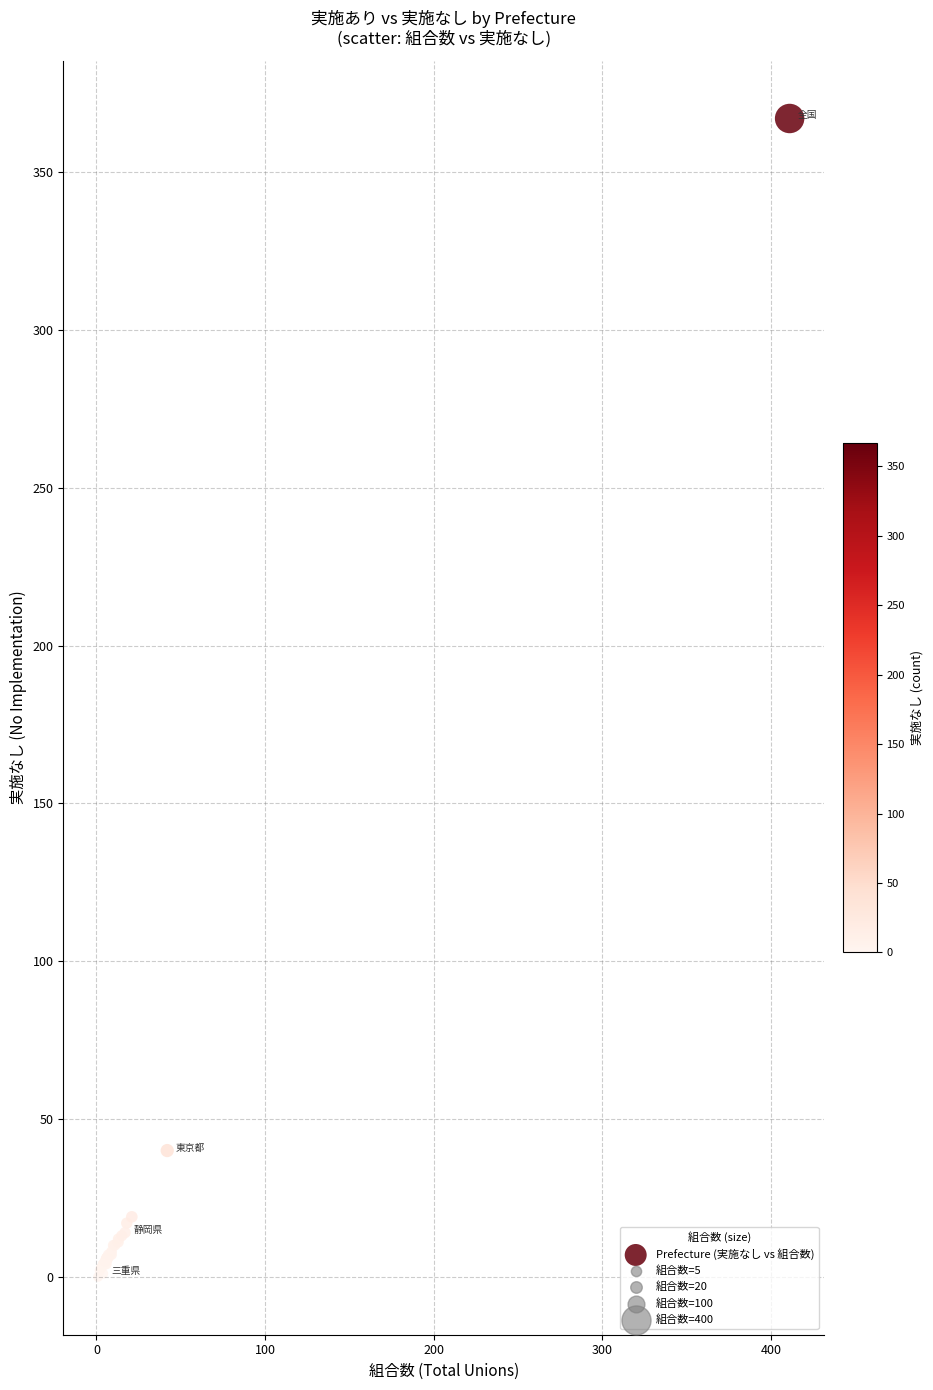

What Y value in the scatter plot is closest to 183?

40